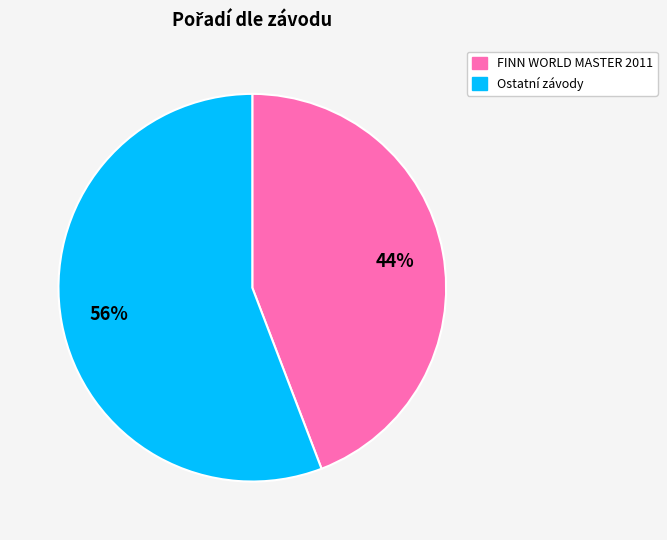

To the nearest percent, what is the average slice percentage?

50%